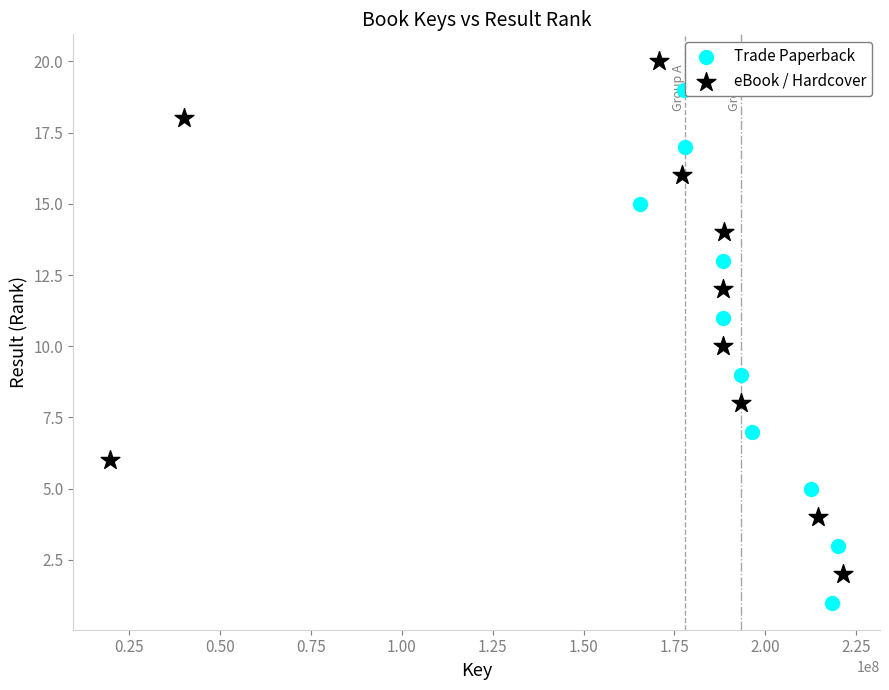

Which series contains the lowest Y value?

Trade Paperback